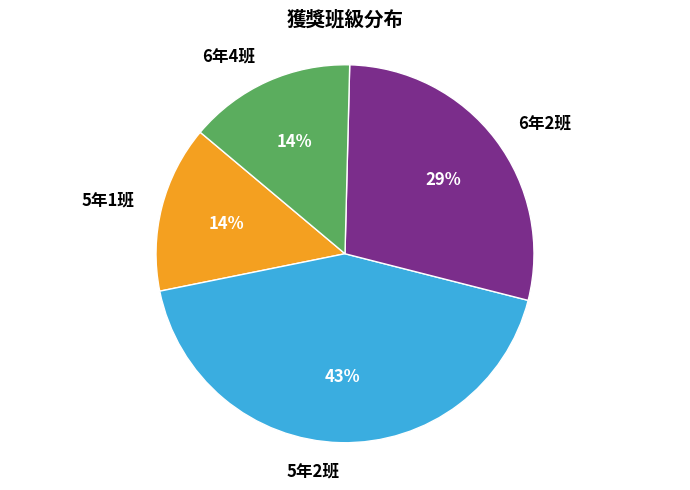

Count the number of slices in the pie.

4